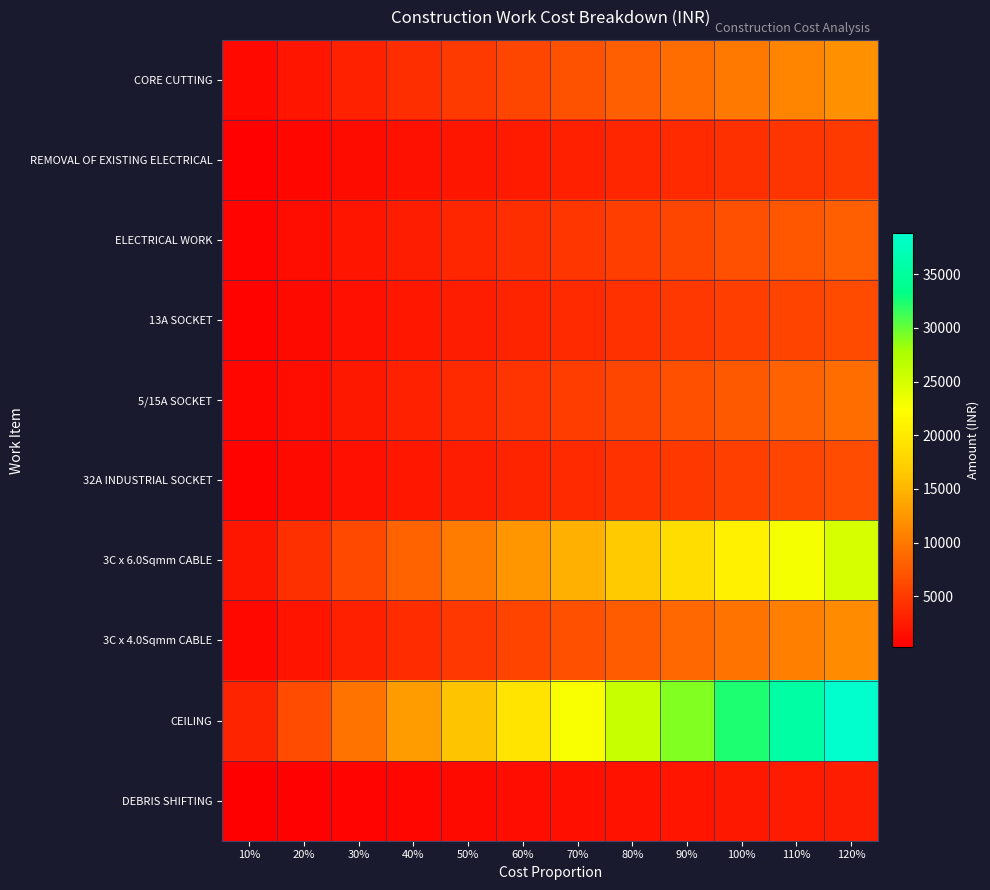

Between 50% and 90%, which series saw the biggest shift?

CEILING